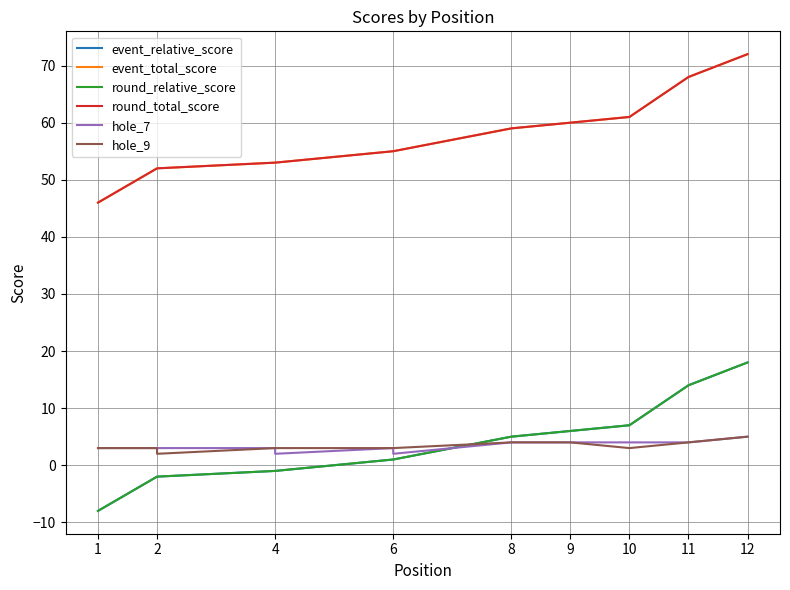

Which series has the largest total across all categories?

event_total_score